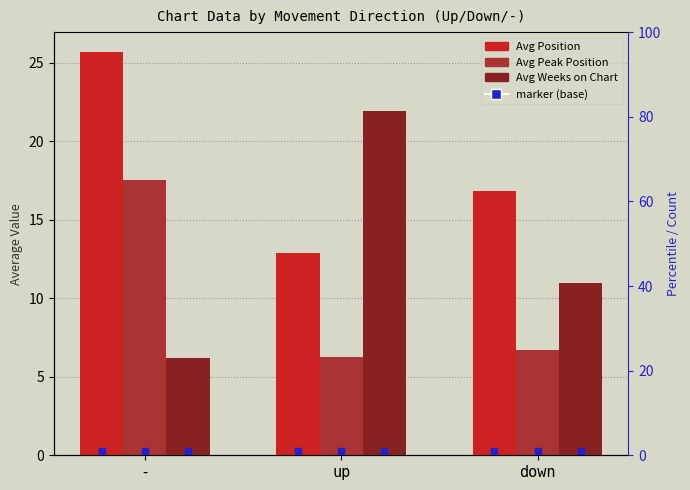

What is the average value of the Avg Peak Position series?

10.2